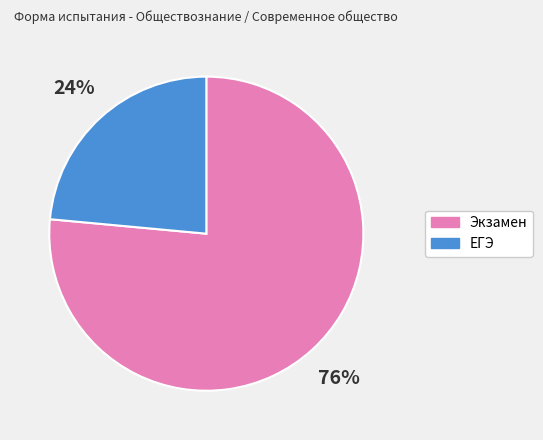

Rank the categories by value from highest to lowest.

Экзамен, ЕГЭ